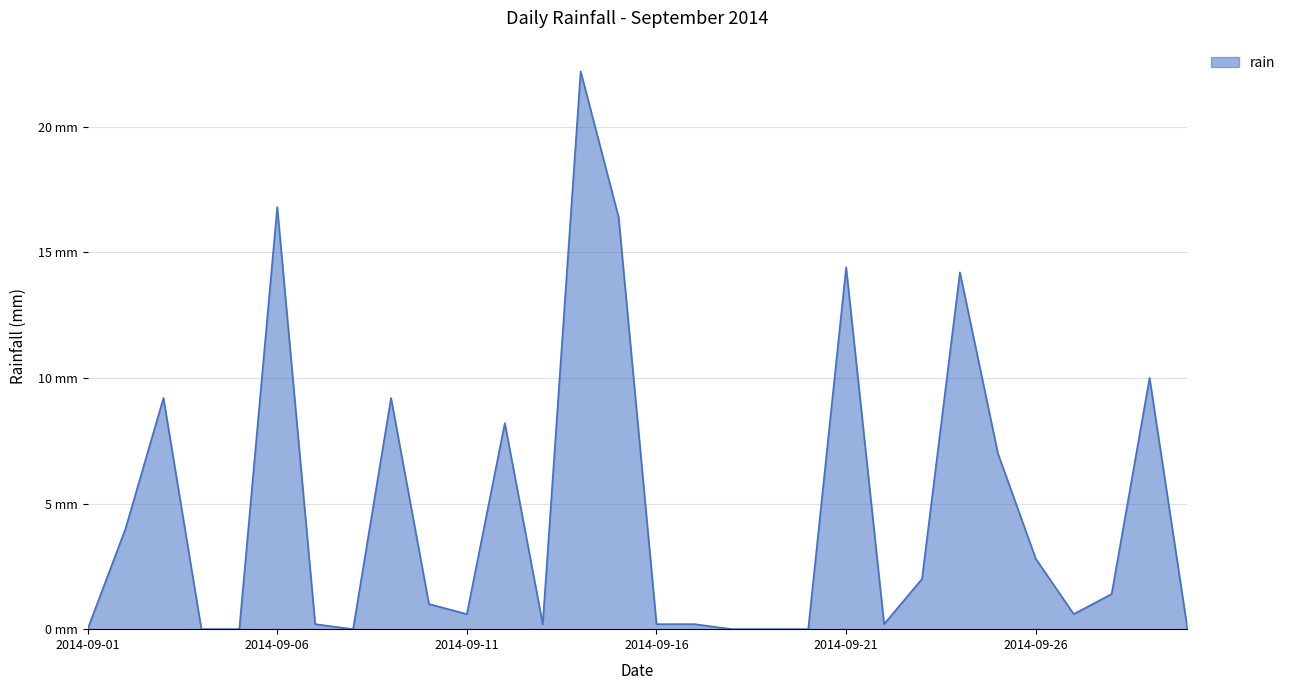

True or false: the data has more than 0 interior local peaks.

True